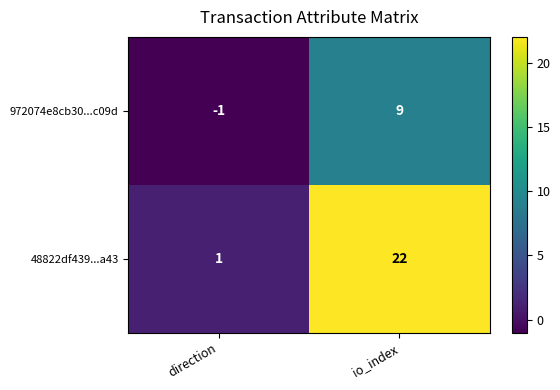

What is the sum of the 972074e8cb30...c09d values at io_index and direction?

8